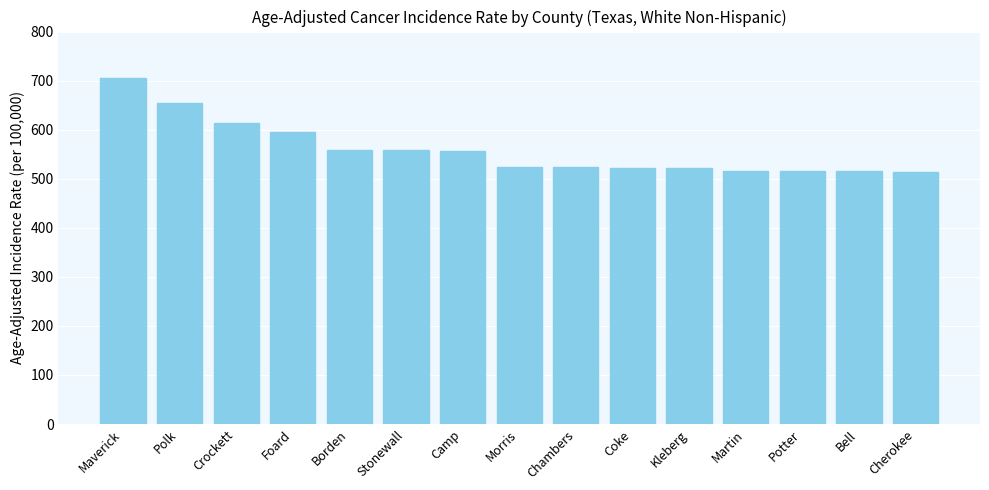

At which label is the value closest to 609?

Crockett